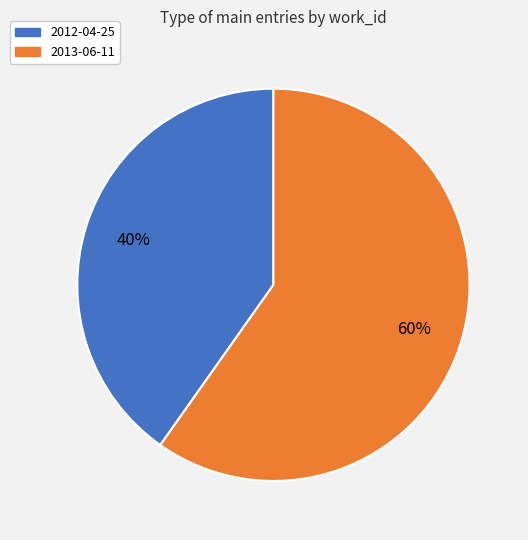

Between 2012-04-25 and 2013-06-11, which is larger?

2013-06-11